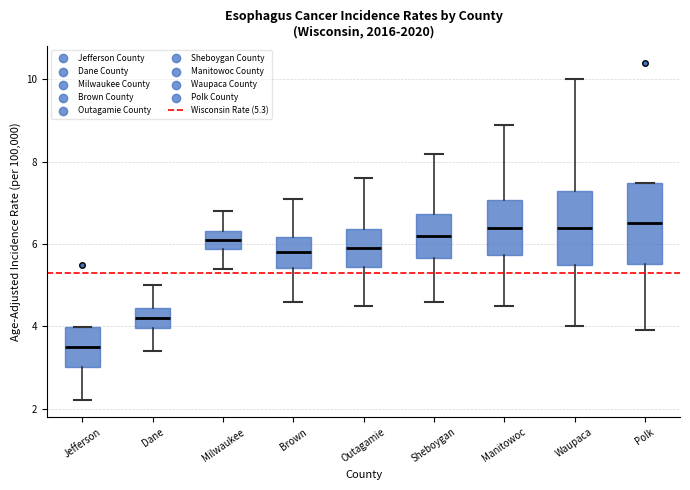

Where is the upper edge of the box for Milwaukee on the y-axis? The values are not printed on the chart, so give them approximately, as read against the axis.

6.4